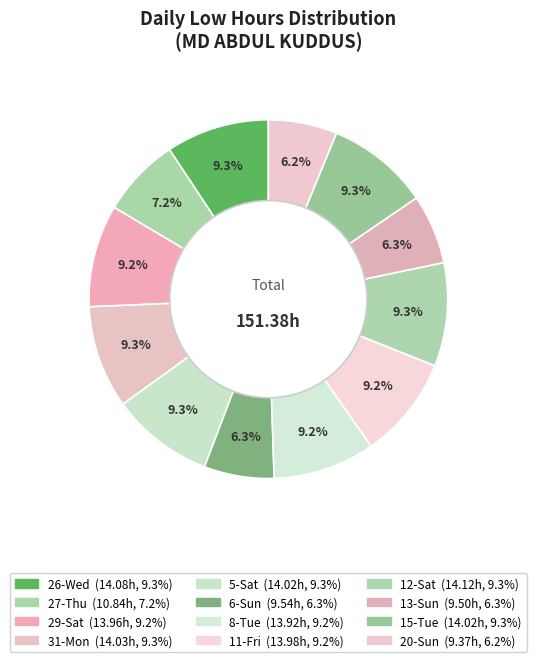

Count the number of slices in the pie.

12